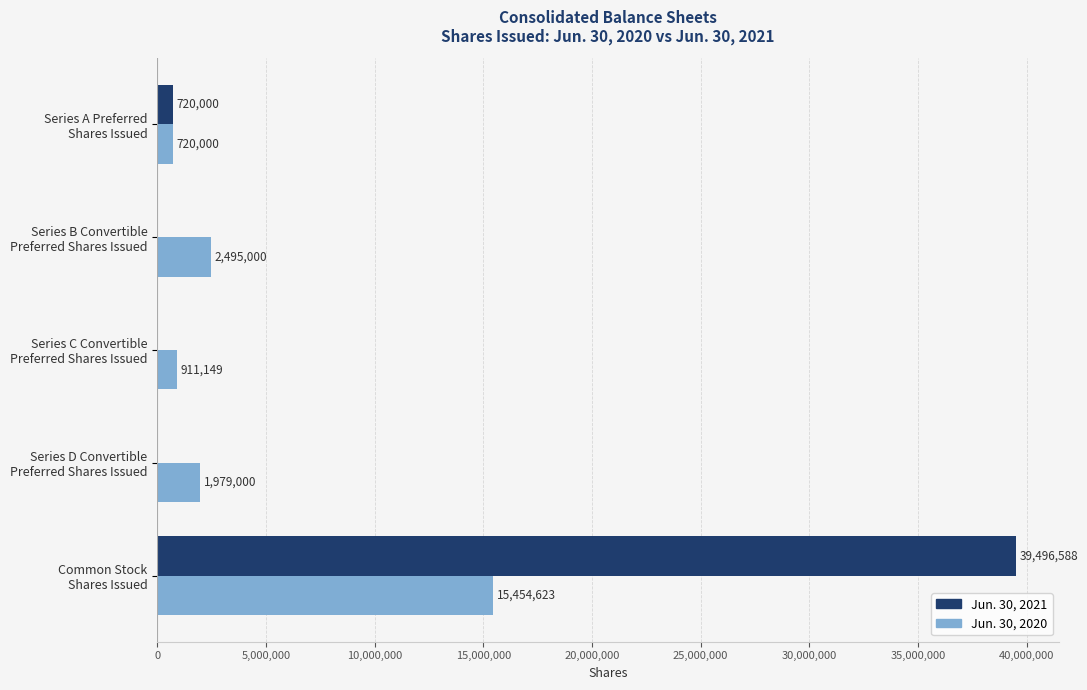

Which series has the largest total across all categories?

Jun. 30, 2021